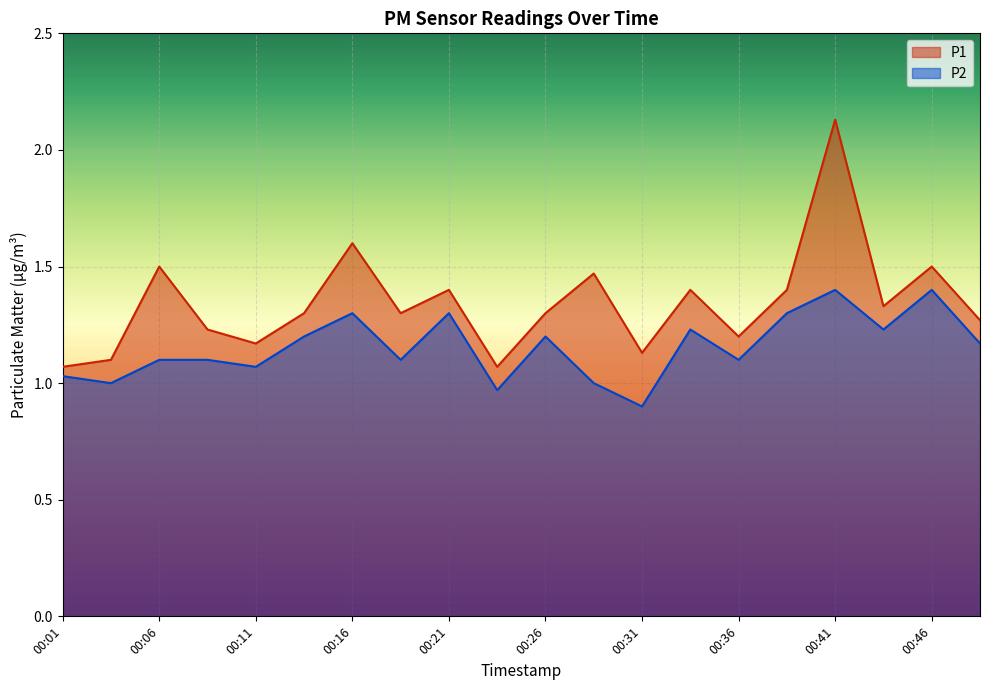

At which category is the sum across all series the highest?

00:41